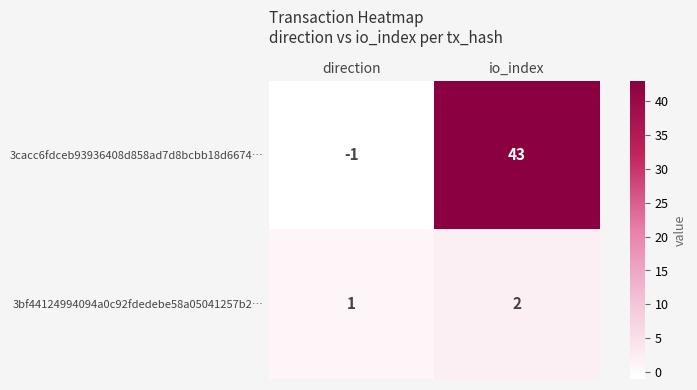

Reading left to right, transcribe all the data shown in this chart.

3cacc6fdceb93936408d858ad7d8bcbb18d6674…: -1	43
3bf44124994094a0c92fdedebe58a05041257b2…: 1	2